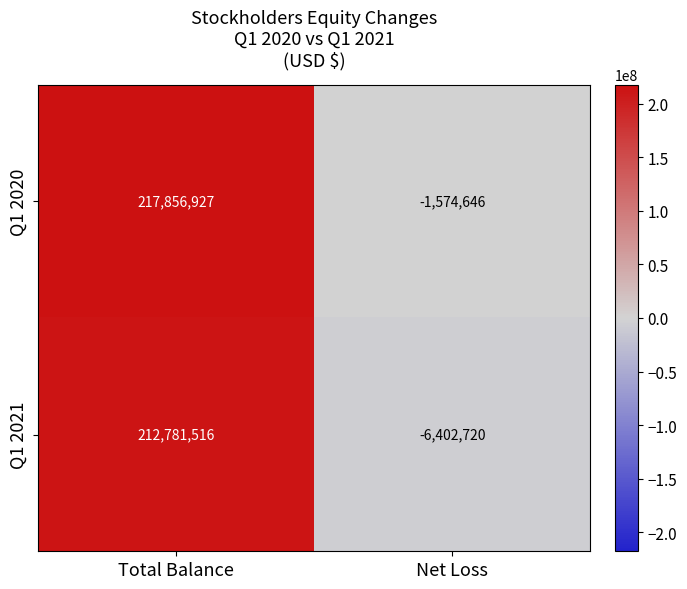

Which series has the largest total across all categories?

Q1 2020